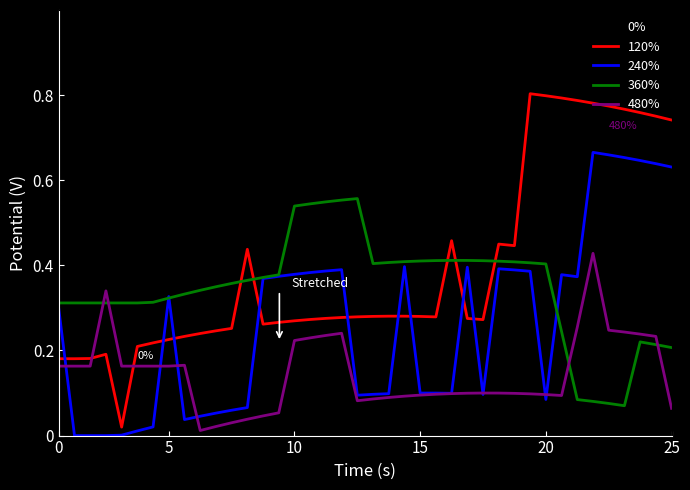

At how many categories does at least one series exceed 0?

40